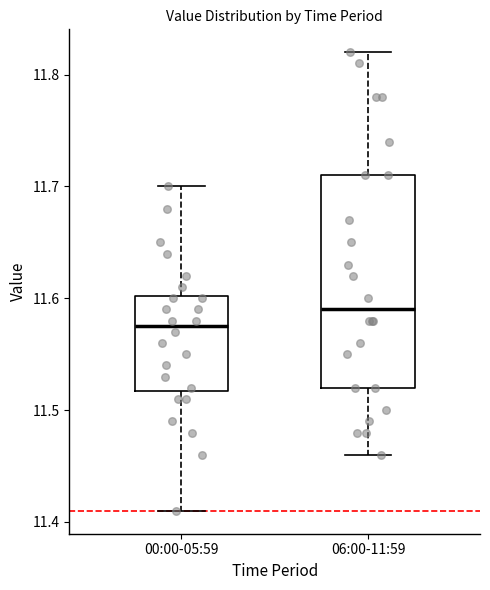

Reading left to right, read every box against the y-axis: the position of its median line, the range the box covers, and the ends of its whiskers. The values are not printed on the chart, so give them approximately, as read against the axis.

00:00-05:59: median 11.58, box 11.52 to 11.60, whiskers 11.41 to 11.70
06:00-11:59: median 11.59, box 11.52 to 11.71, whiskers 11.46 to 11.82